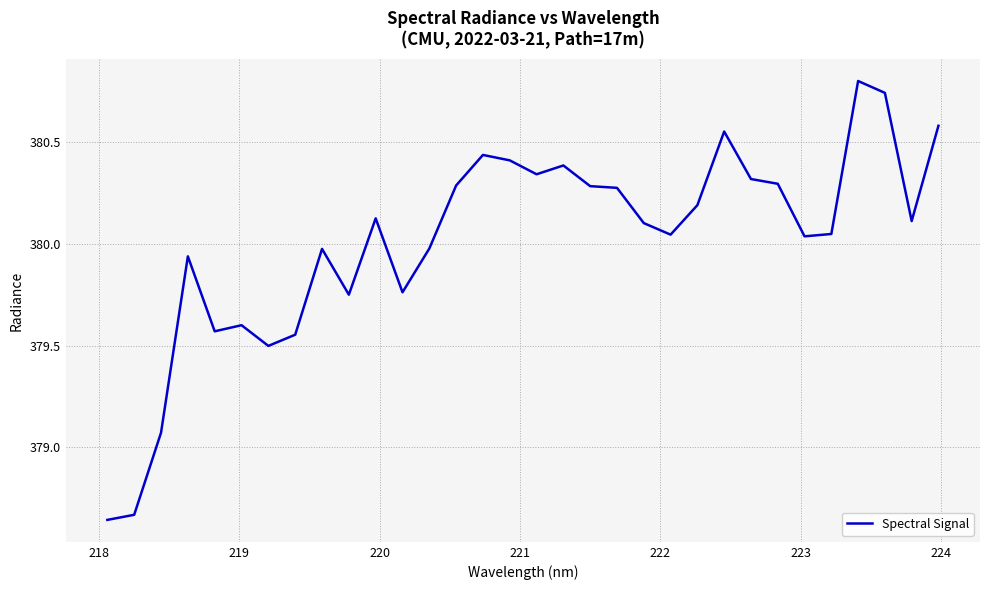

What is the difference between the maximum and minimum values?

2.2